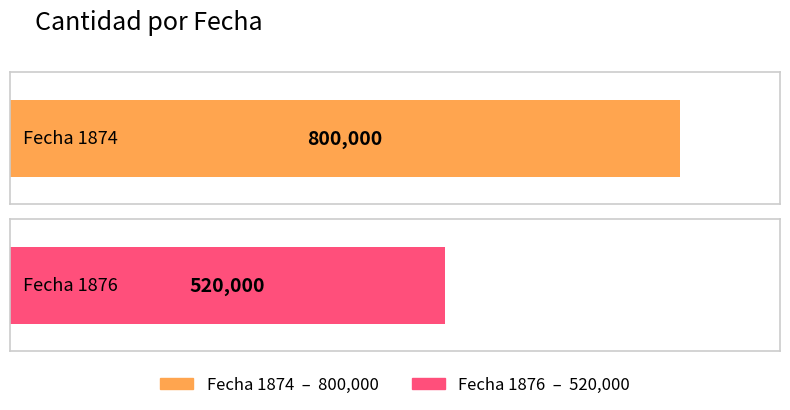

At which label is the value closest to 660000?

1874